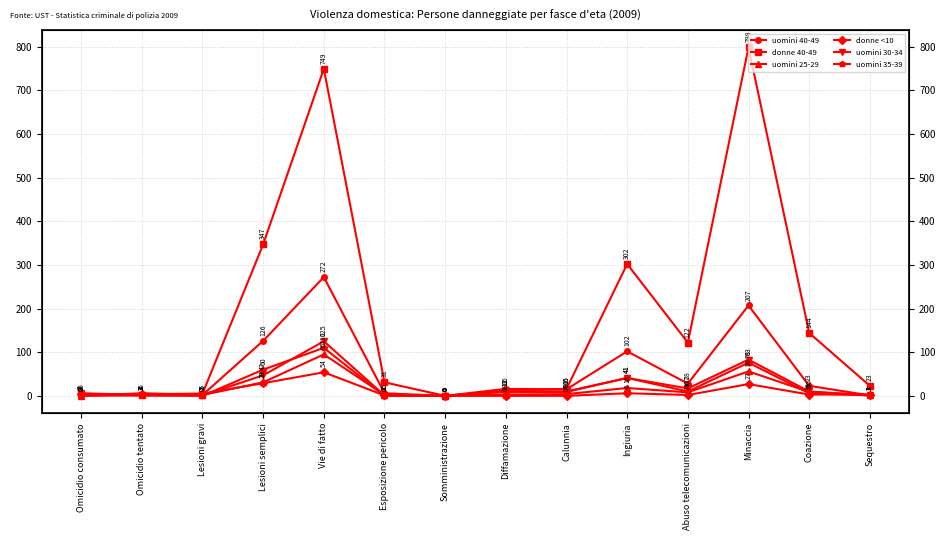

At which label does uomini 25-29 reach its peak?

Vie di fatto